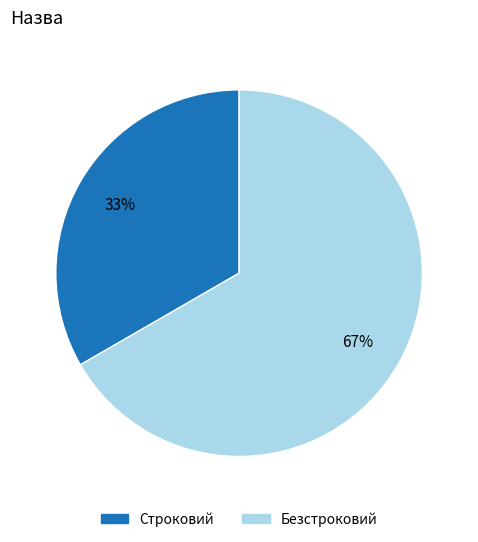

Combined, do Строковий and Безстроковий account for over 50%?

Yes